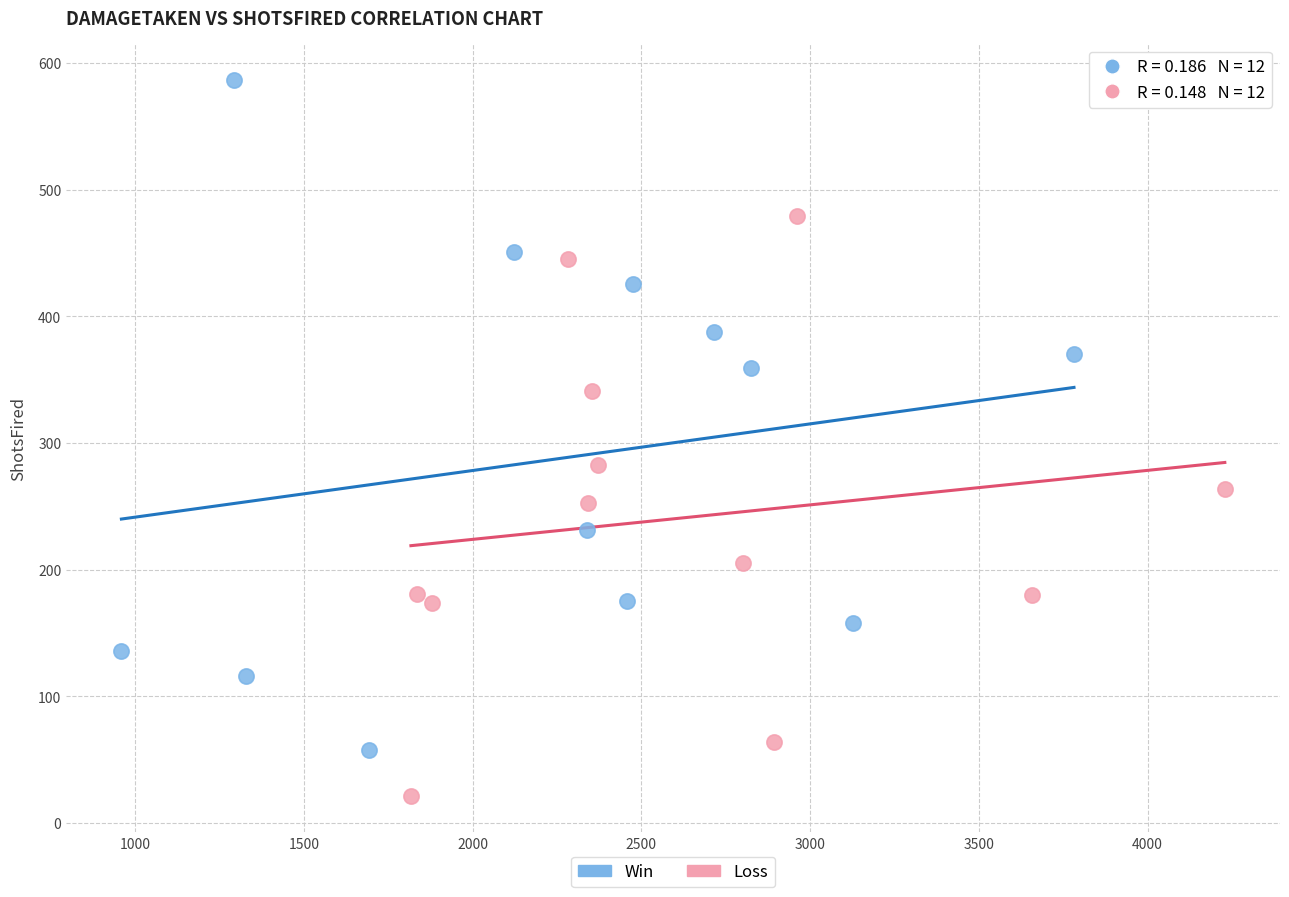

Which series contains the lowest Y value?

Loss